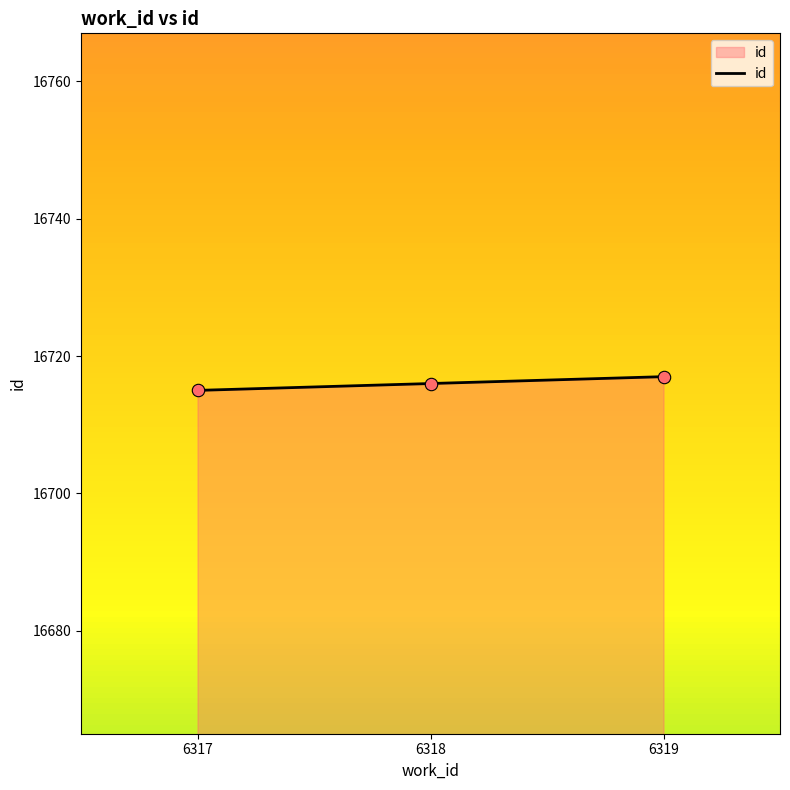

Between 6319 and 6317, which is larger?

6319